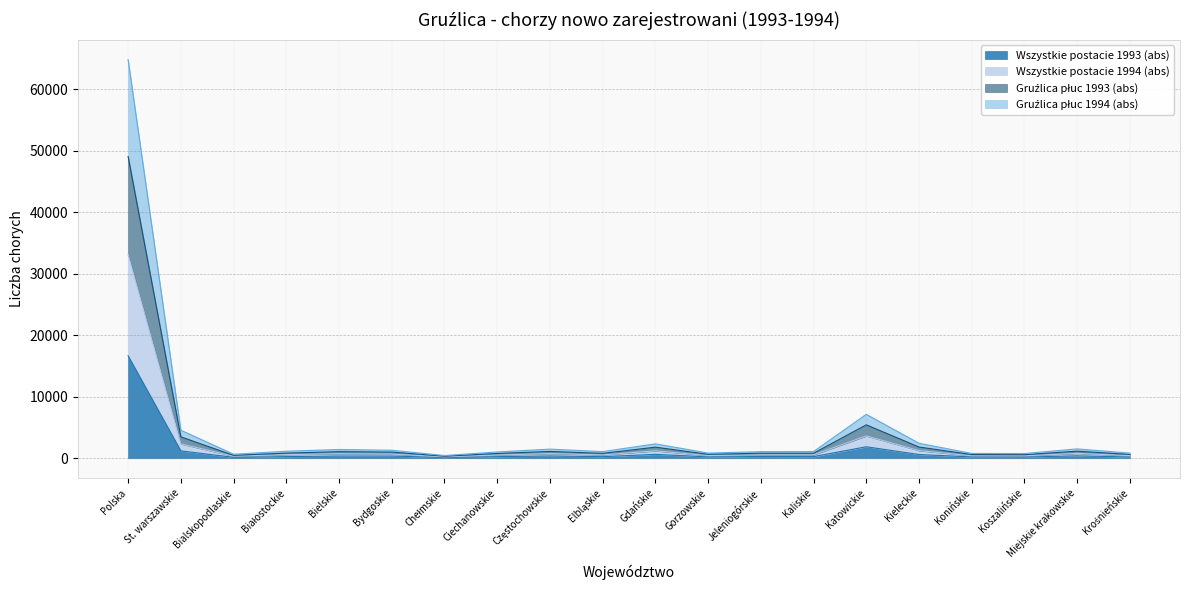

Does the chart have visible grid lines?

Yes